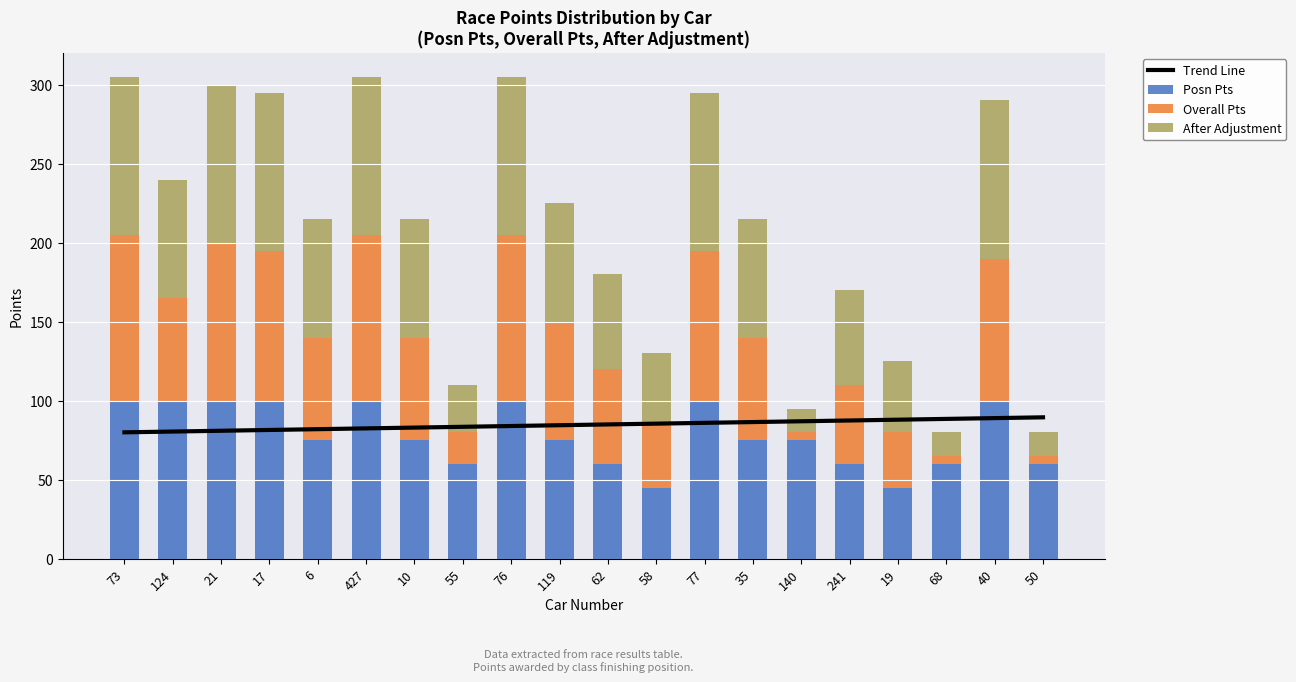

Rank the series at 124 from highest to lowest value.

Posn Pts, Trend Line, After Adjustment, Overall Pts